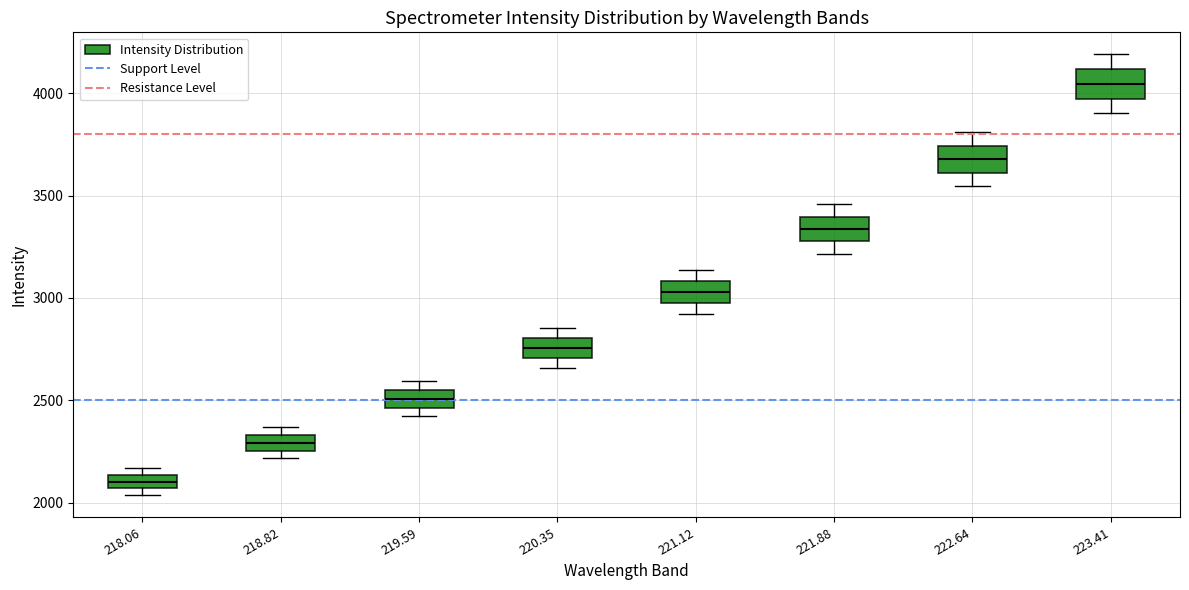

Which box's median line is the highest?

223.41